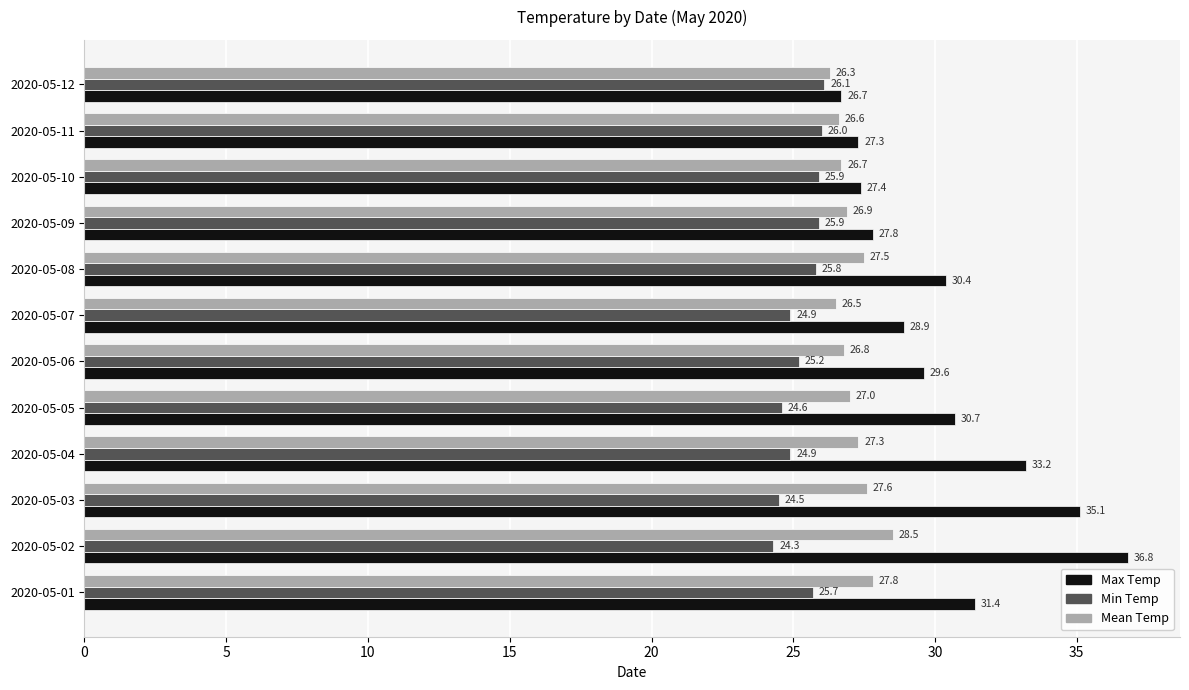

At which category is the sum across all series the highest?

2020-05-02